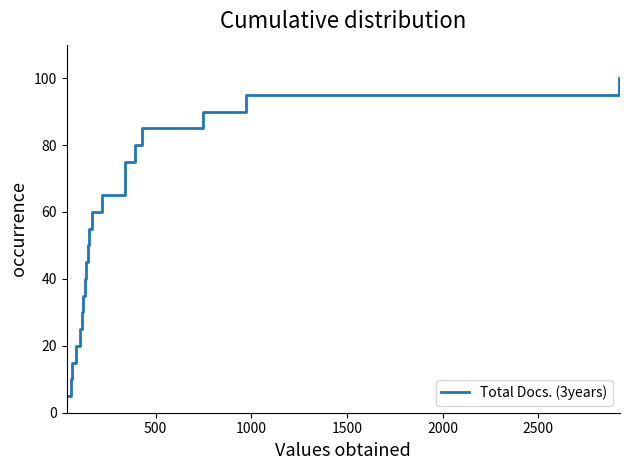

What is the greatest value displayed?

100.0